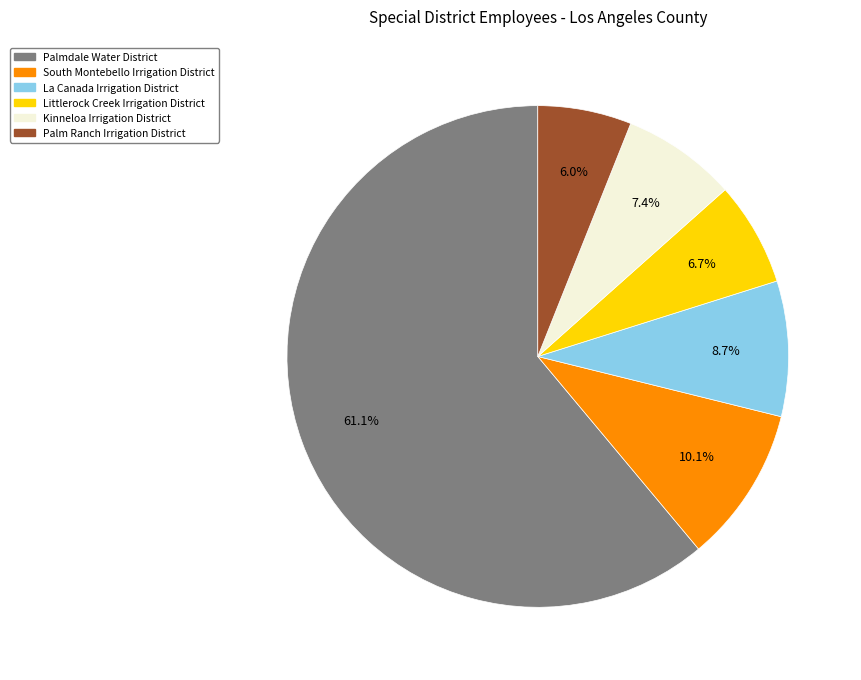

To the nearest percent, what percentage of the pie is South Montebello Irrigation District?

10%